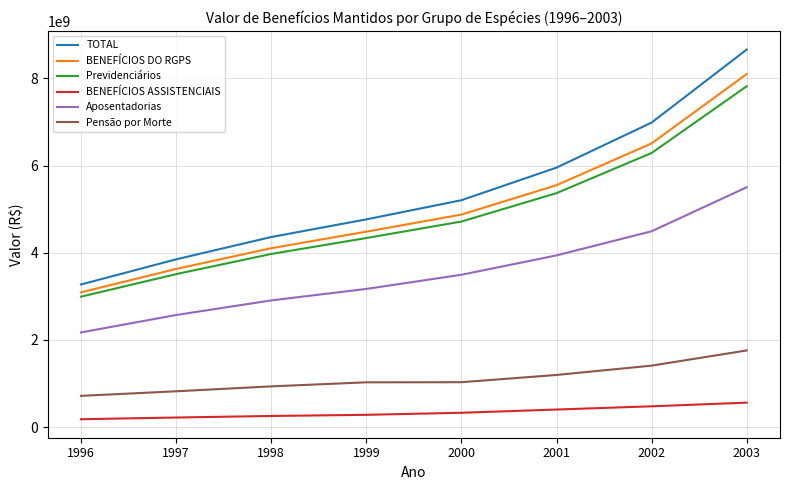

How many lines are shown in the chart?

6